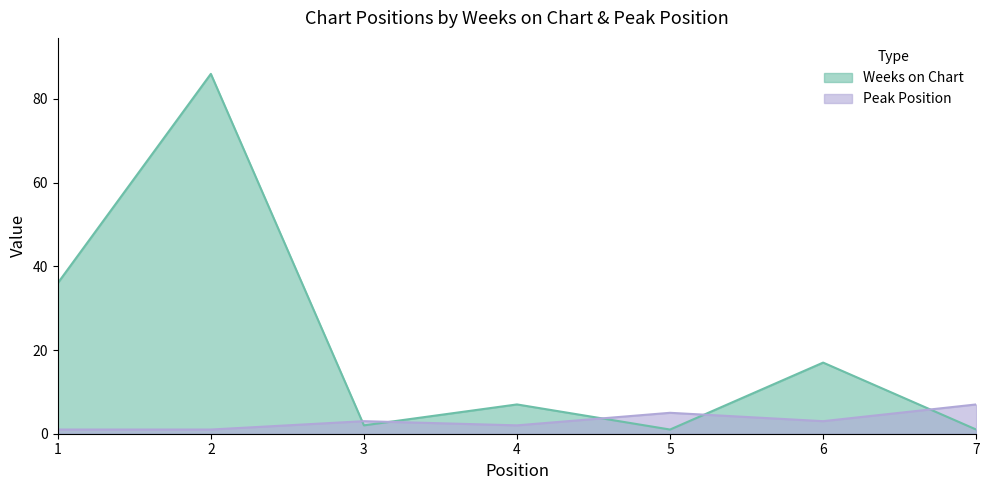

What is the difference between the maximum and minimum values in the Weeks on Chart series?

85